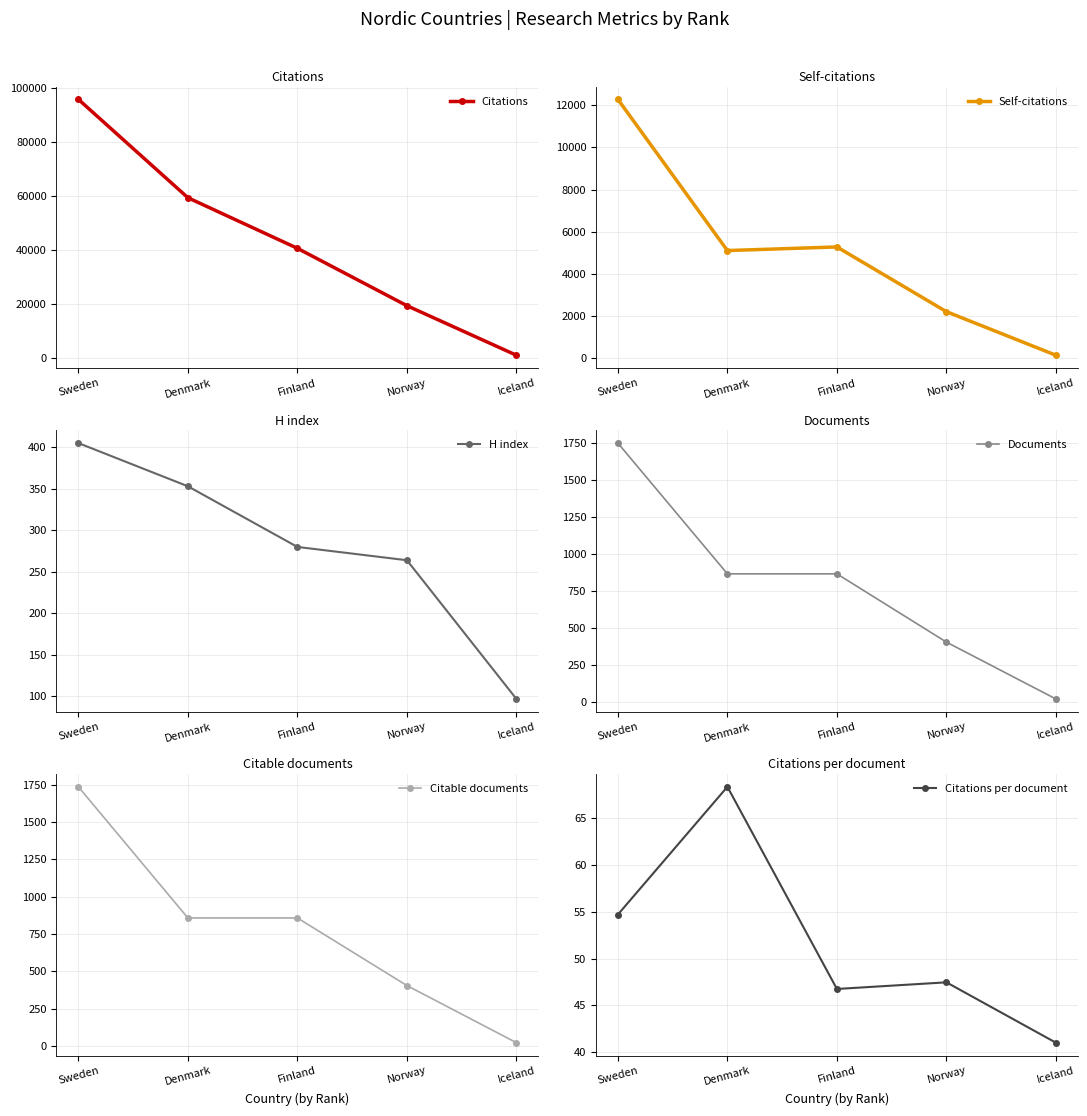

What is the difference between the maximum and minimum values in the Self-citations series?

12119